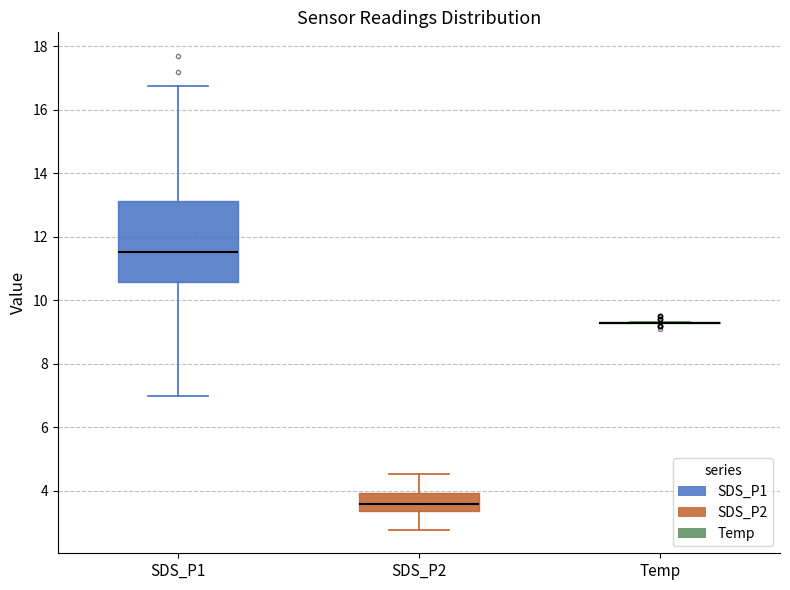

Where does the median line of the box for SDS_P1 sit on the y-axis? The values are not printed on the chart, so give them approximately, as read against the axis.

11.6